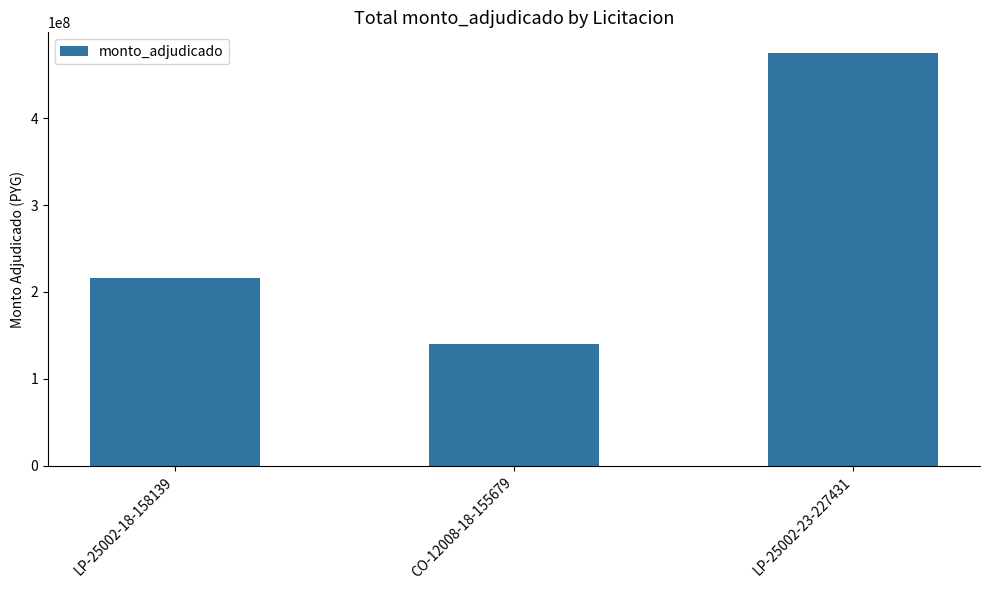

What is the difference between the maximum and second lowest values?

258500000